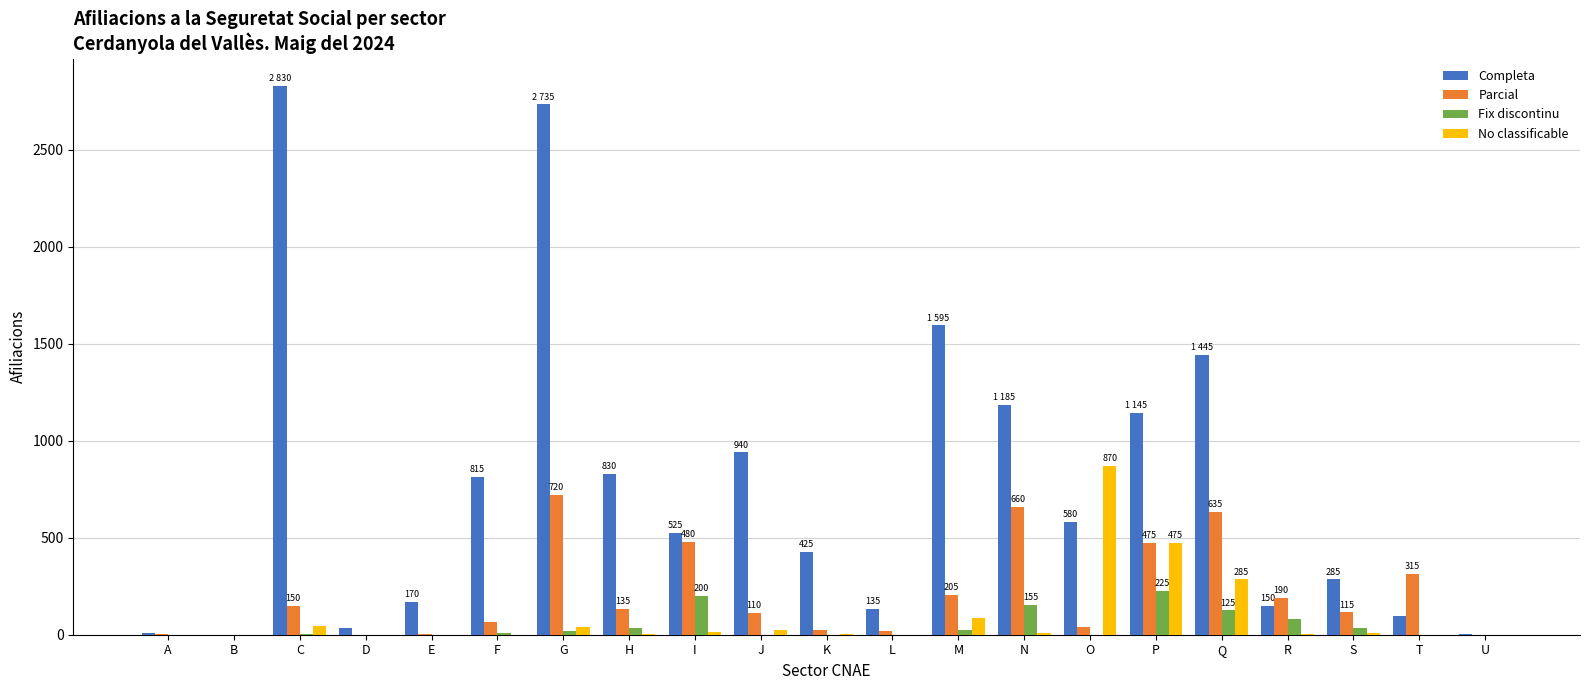

What is the maximum value for No classificable?

870